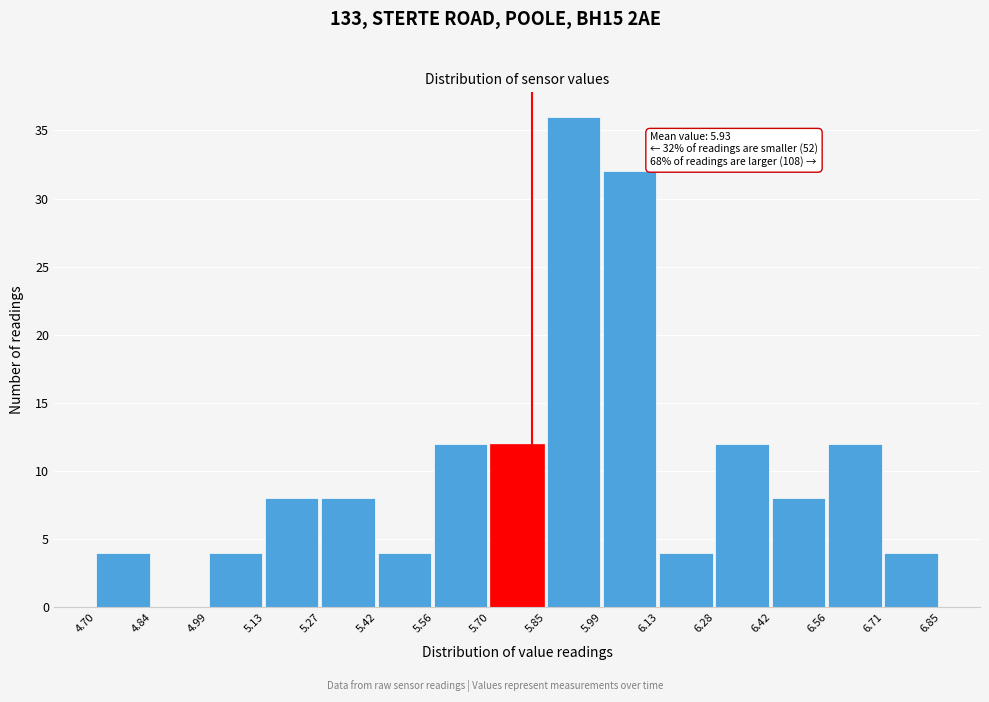

Which range on the x-axis has the tallest bar?

5.85 to 5.99